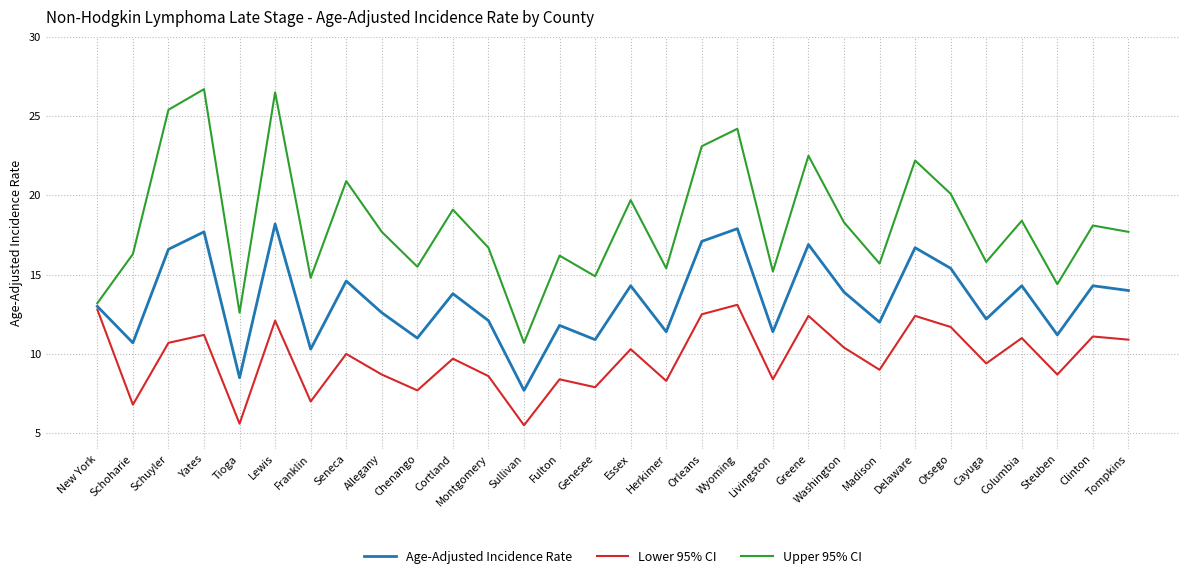

Read the Lower 95% CI value at Greene.

12.4